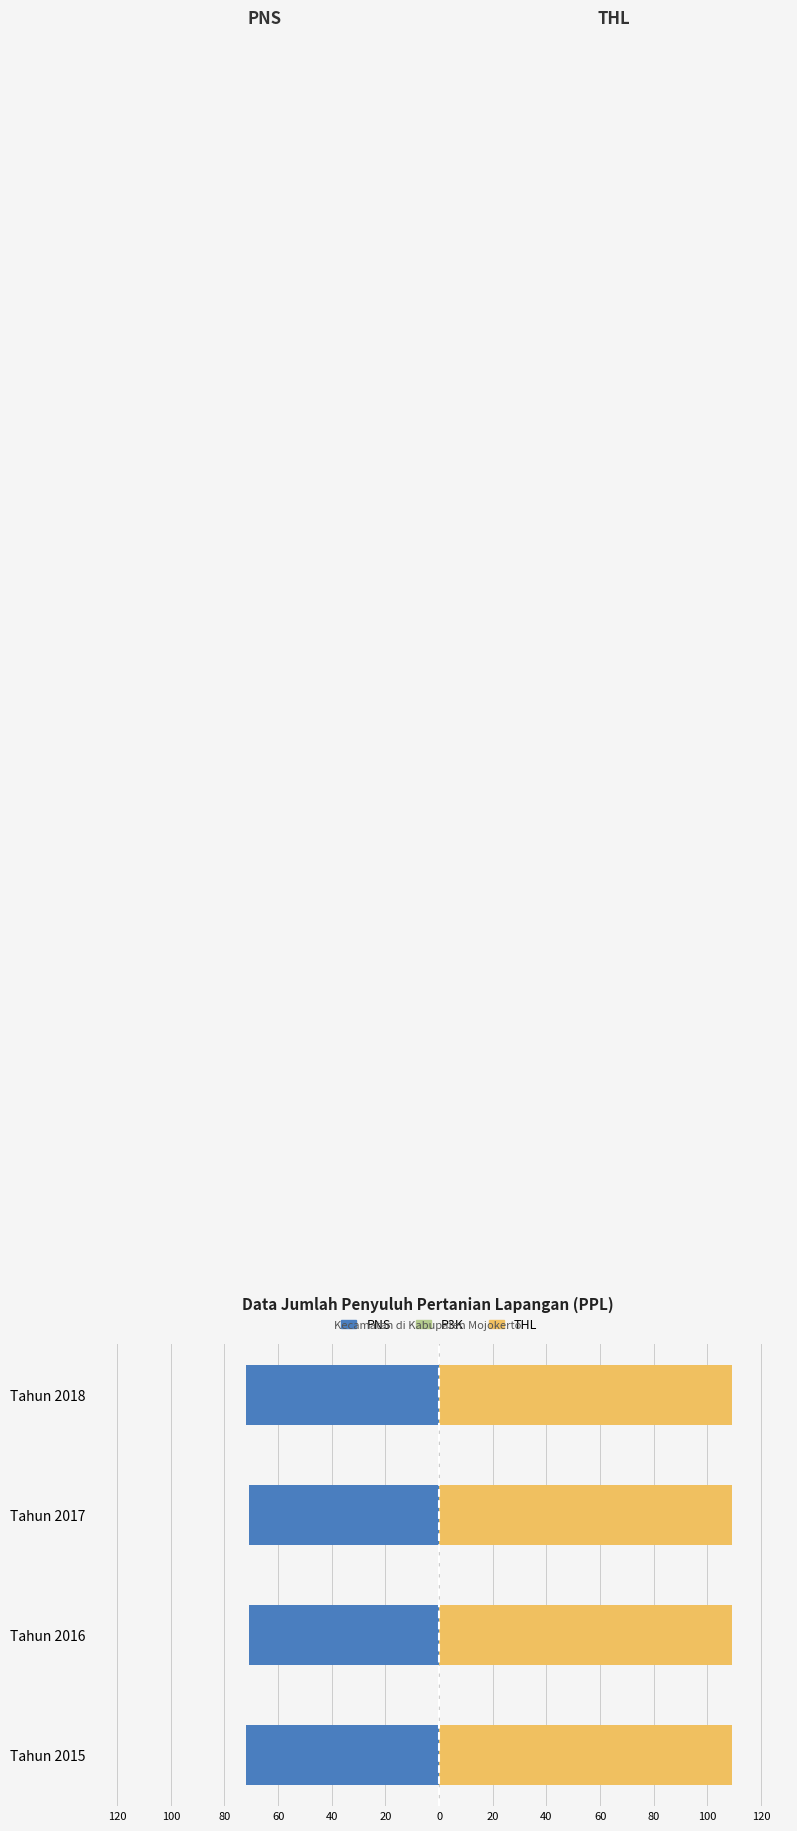

Between 80 and 60, which series saw the biggest shift?

PNS